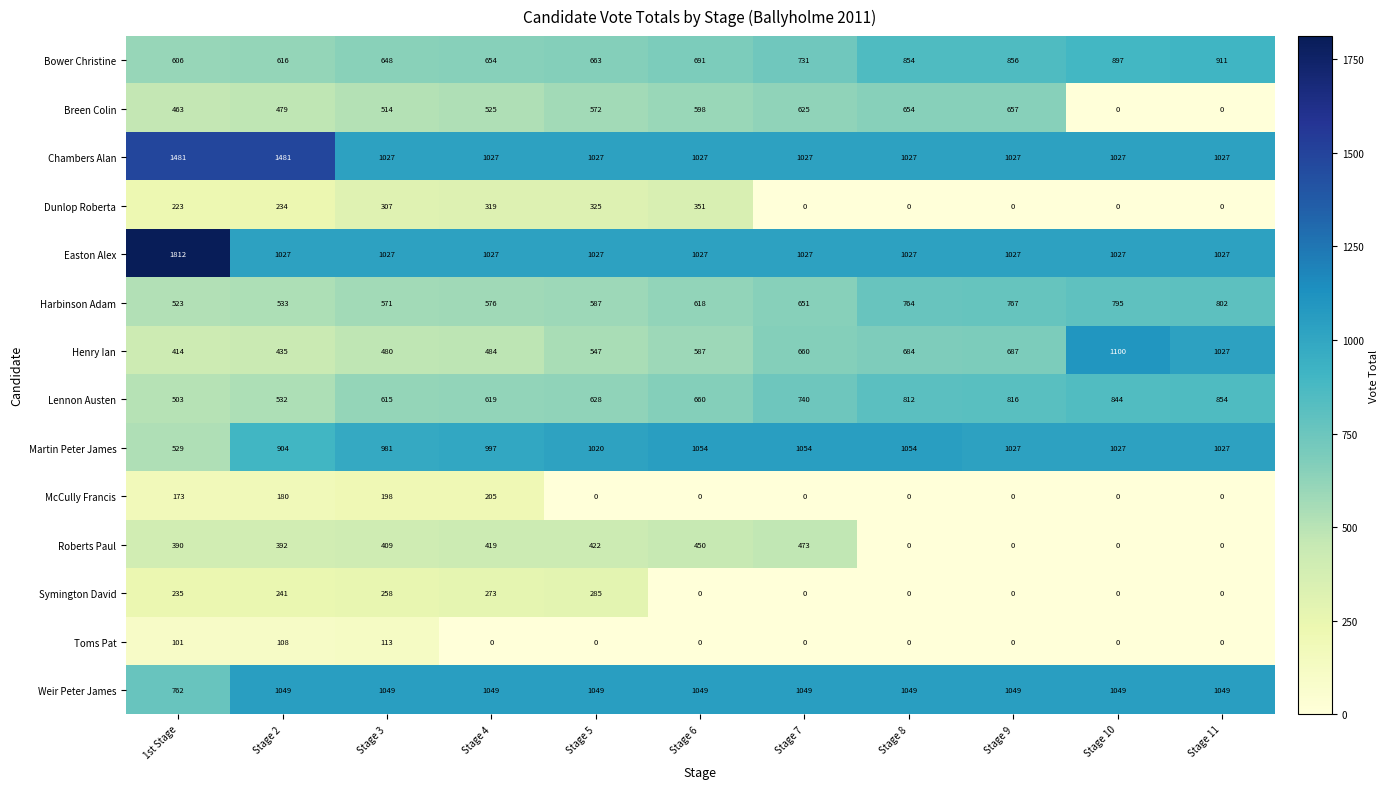

What is the maximum value shown in the chart?

1812